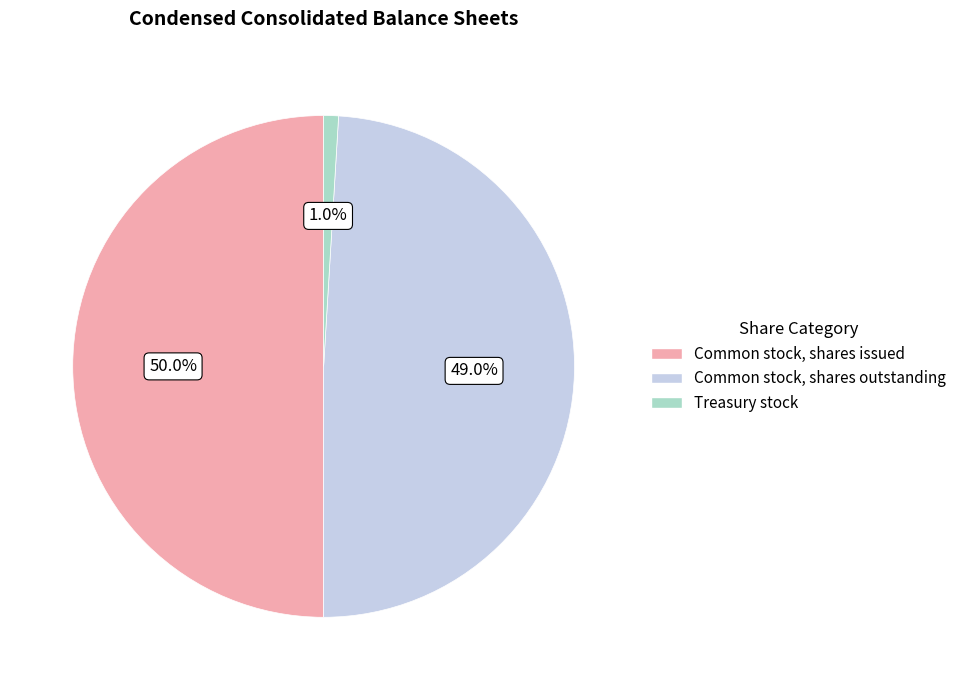

True or false: Common stock, shares issued accounts for 57% of the total.

False